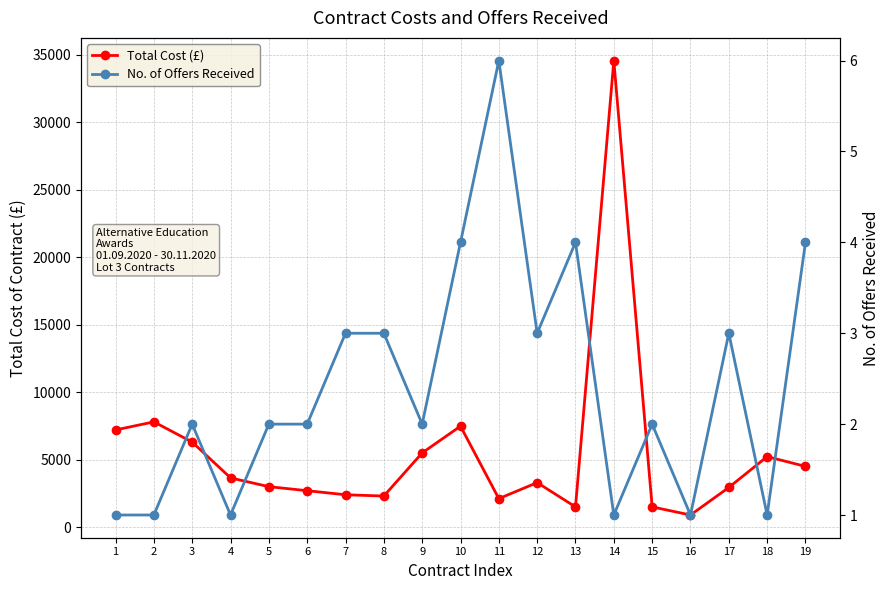

What is the minimum value shown in the chart?

1